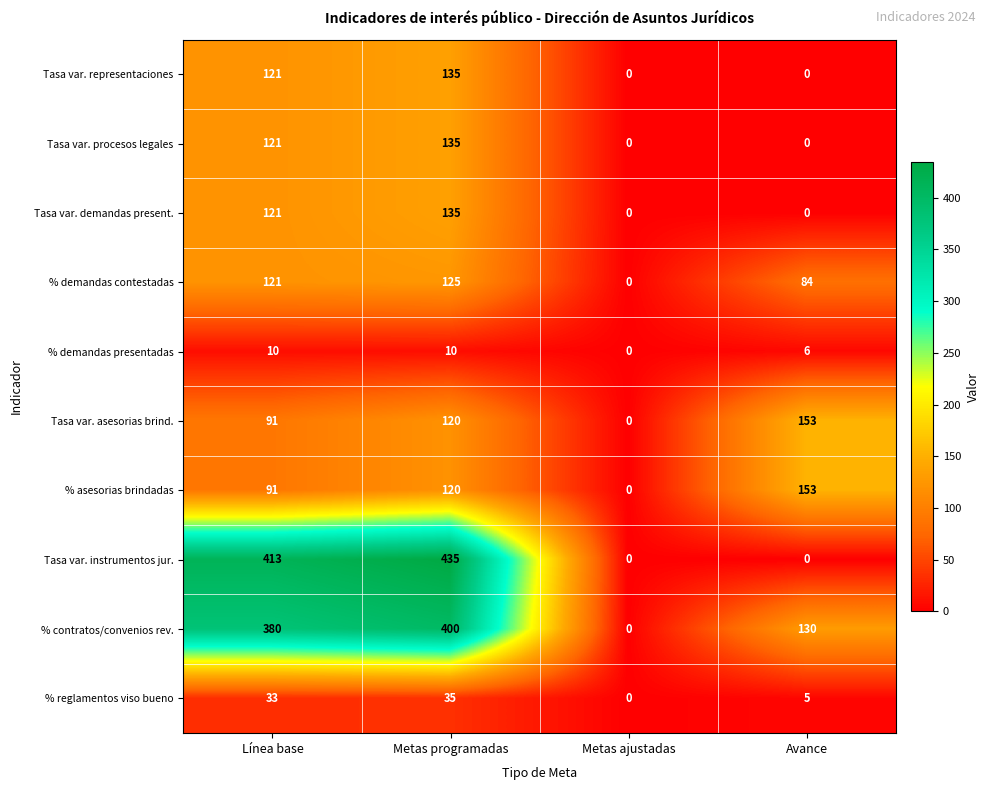

Read the % contratos/convenios rev. value at Avance, to the nearest 10.

130